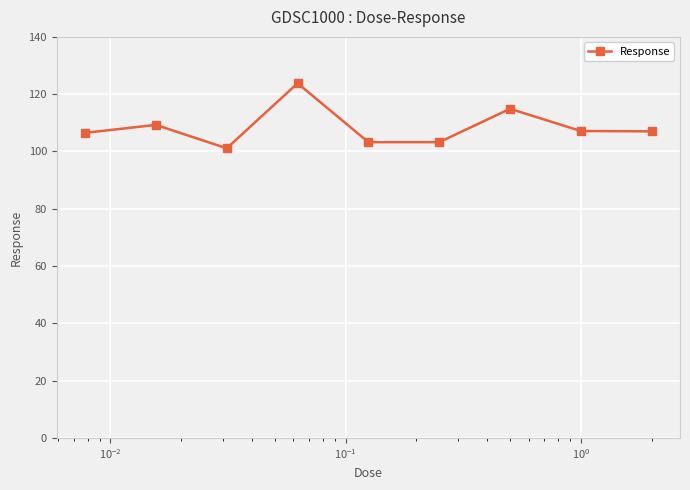

True or false: there are more than 0 points higher than both neighbors.

True